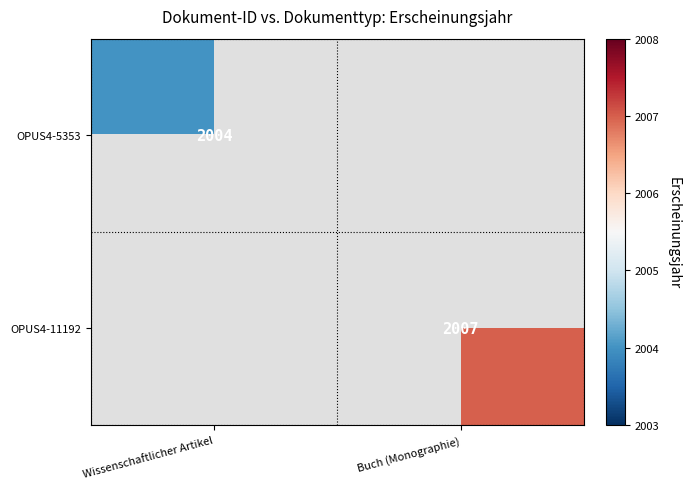

Which label corresponds to the smallest value in the chart?

Wissenschaftlicher Artikel